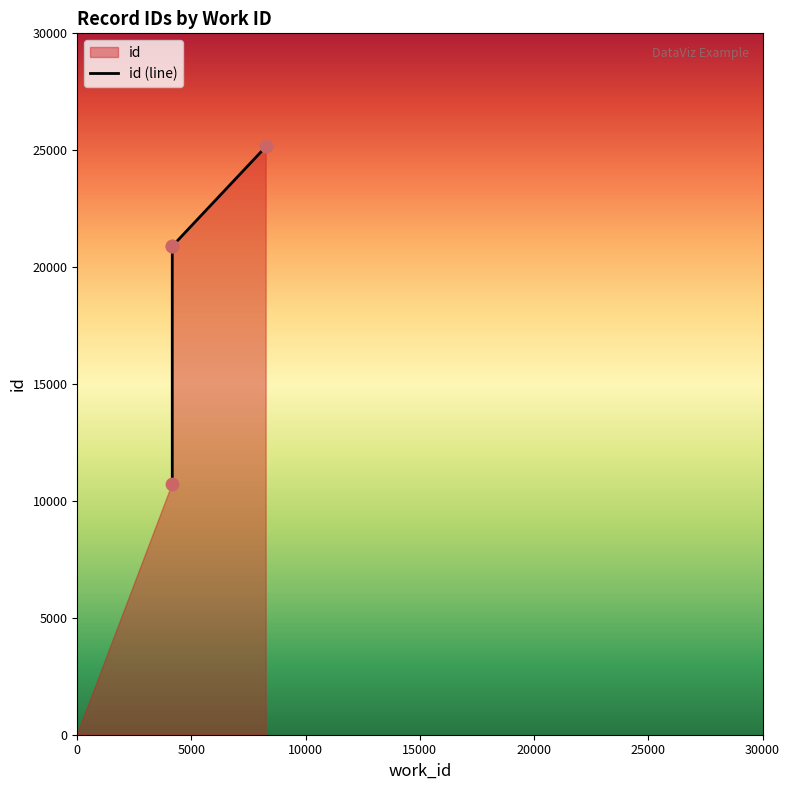

Approximately how many times larger is the value at 8269 compared to 4159?

1.2